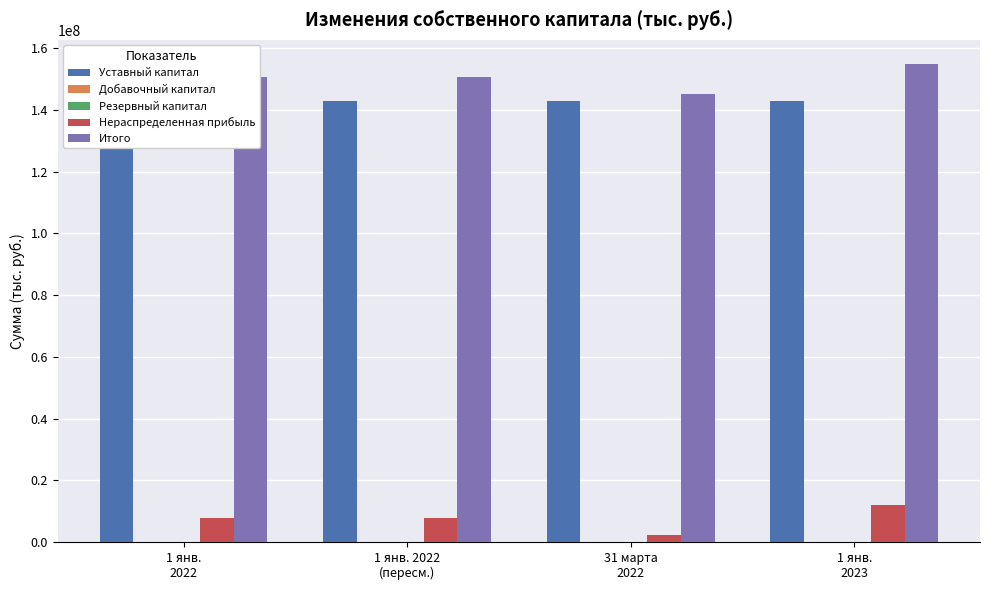

Which category has the lowest value across all series?

1 янв.
2022